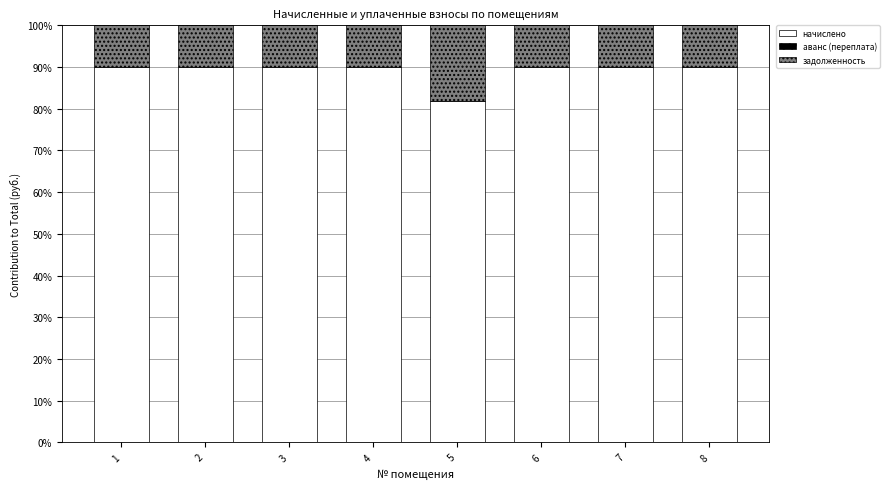

Is it true that начислено equals 90.0 at 4?

True